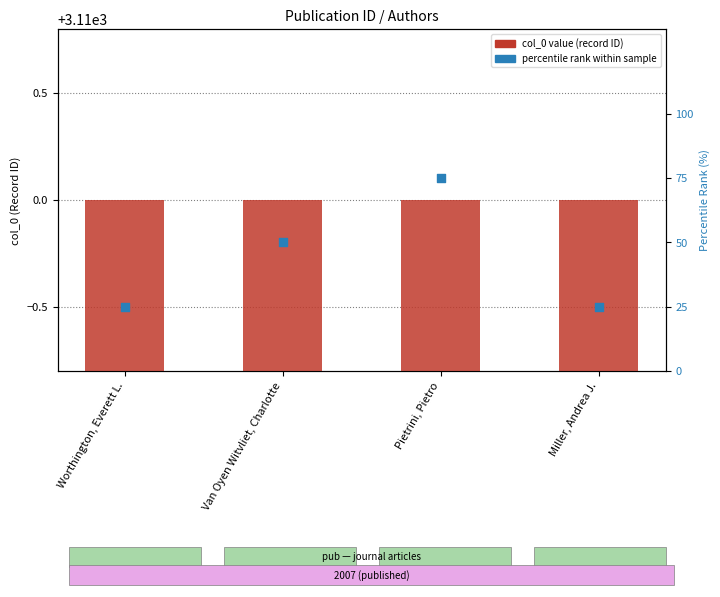

At how many categories does at least one series exceed 505?

4